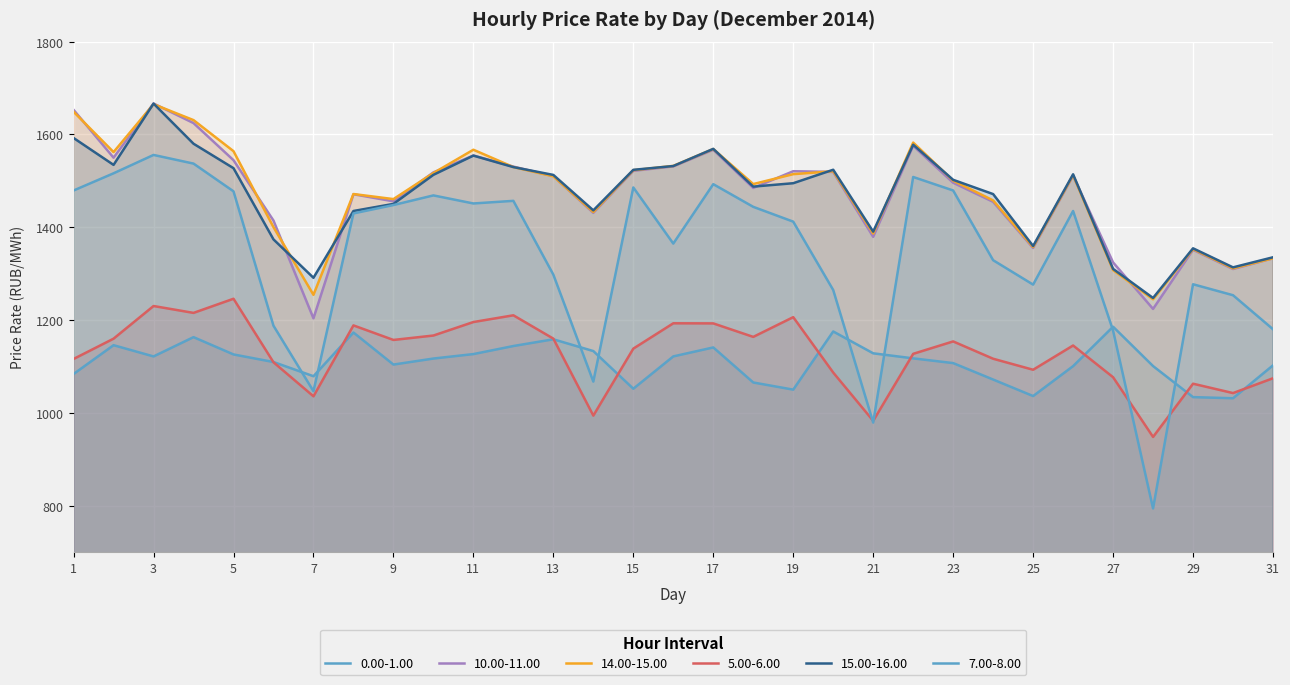

Is it true that 0.00-1.00 equals 1033.9 at 29?

True